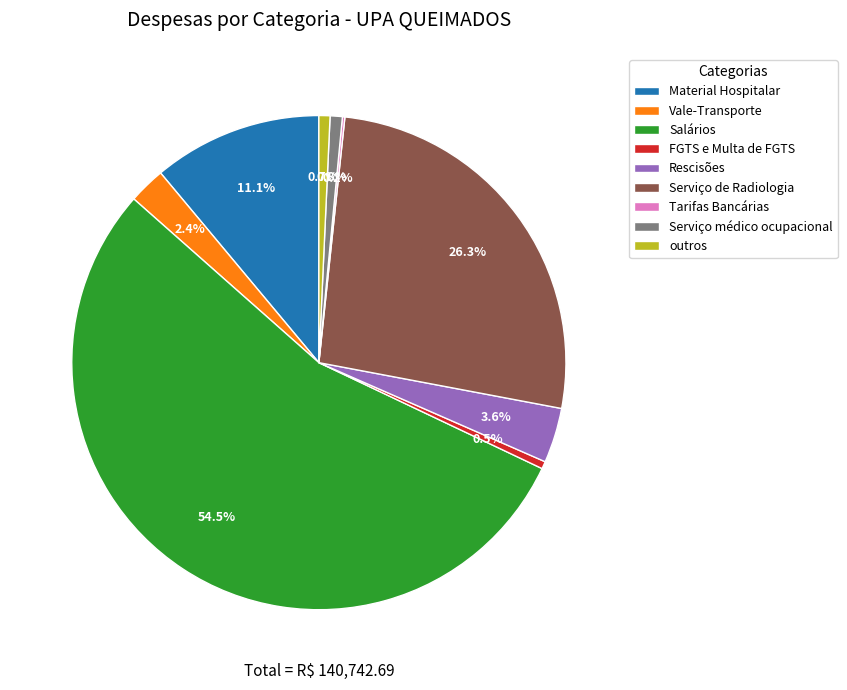

Which slice represents more than half of the pie?

Salários